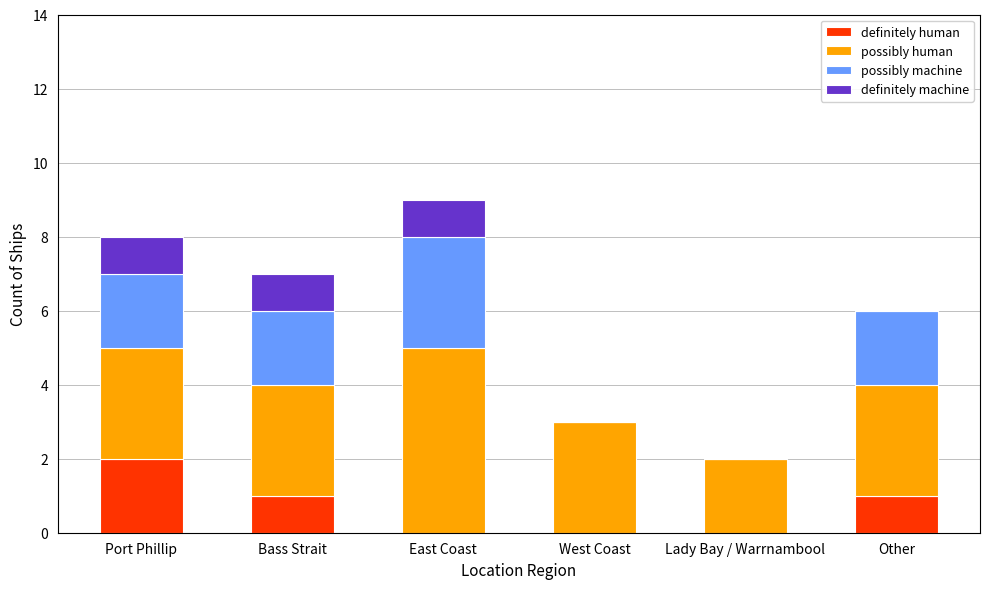

Reading left to right, what are the values for definitely human?

Port Phillip=2	Bass Strait=1	East Coast=0	West Coast=0	Lady Bay / Warrnambool=0	Other=1